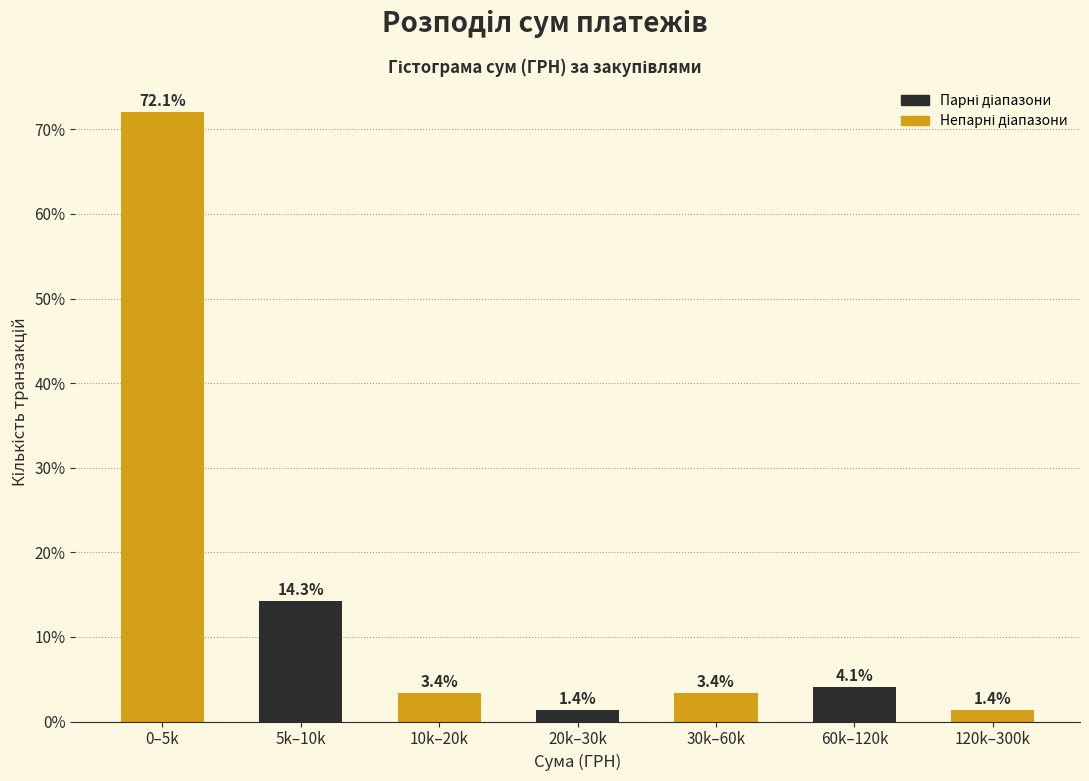

Reading right to left, transcribe all the data shown in this chart.

120k–300k=1.4	60k–120k=4.1	30k–60k=3.4	20k–30k=1.4	10k–20k=3.4	5k–10k=14.3	0–5k=72.1